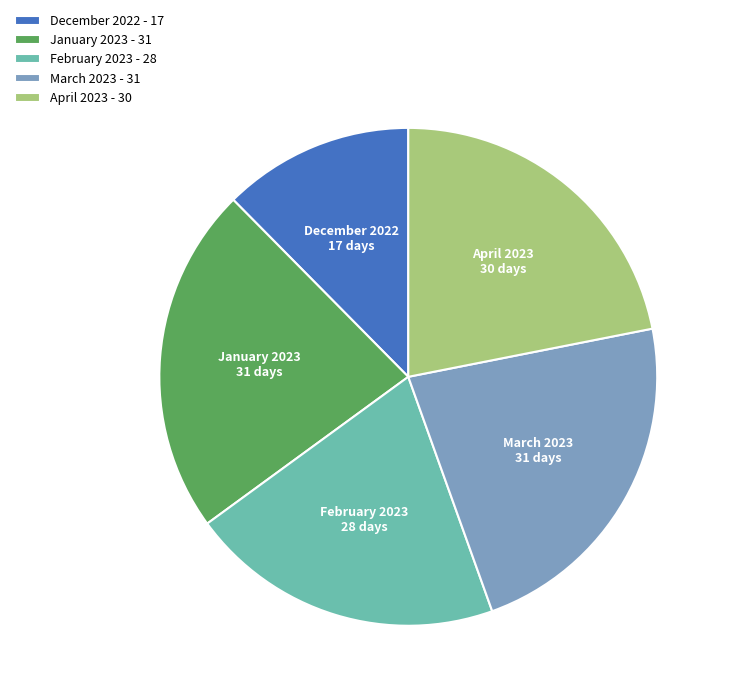

Approximately how many times larger is the value at April 2023 - 30 compared to March 2023 - 31?

1.0